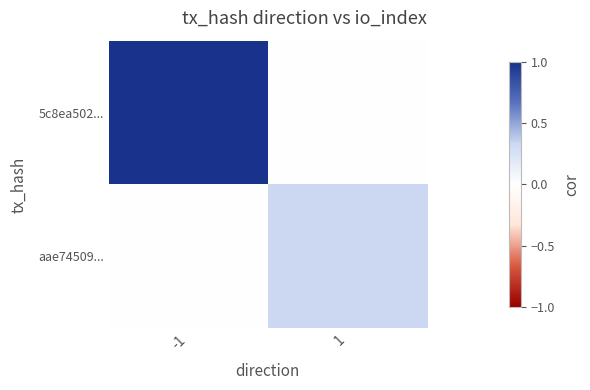

Reading left to right, what are all the values shown in this chart?

5c8ea502...: -1=1.0	1=0.0
aae74509...: -1=0.0	1=0.3